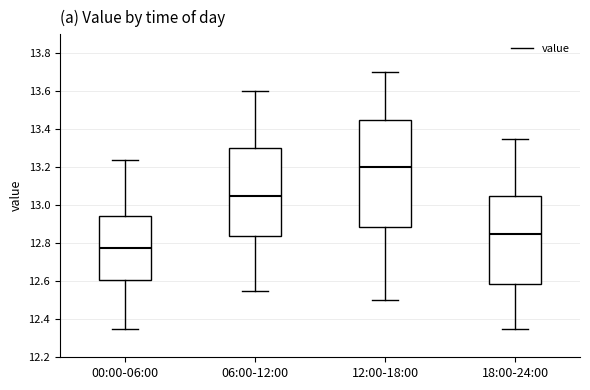

Where is the lower edge of the box for 00:00-06:00 on the y-axis? The values are not printed on the chart, so give them approximately, as read against the axis.

12.60